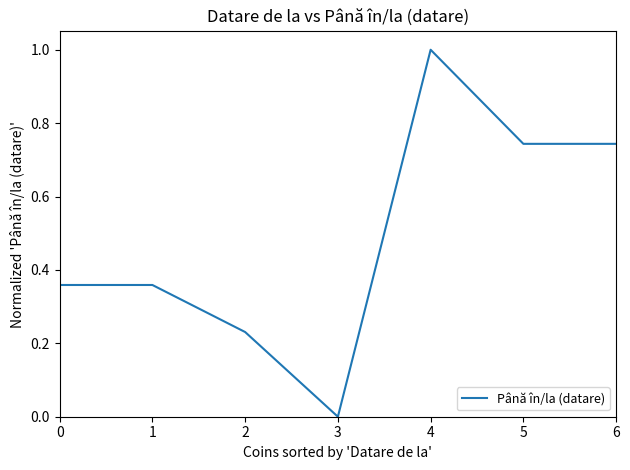

Which label corresponds to the largest value in the chart?

4